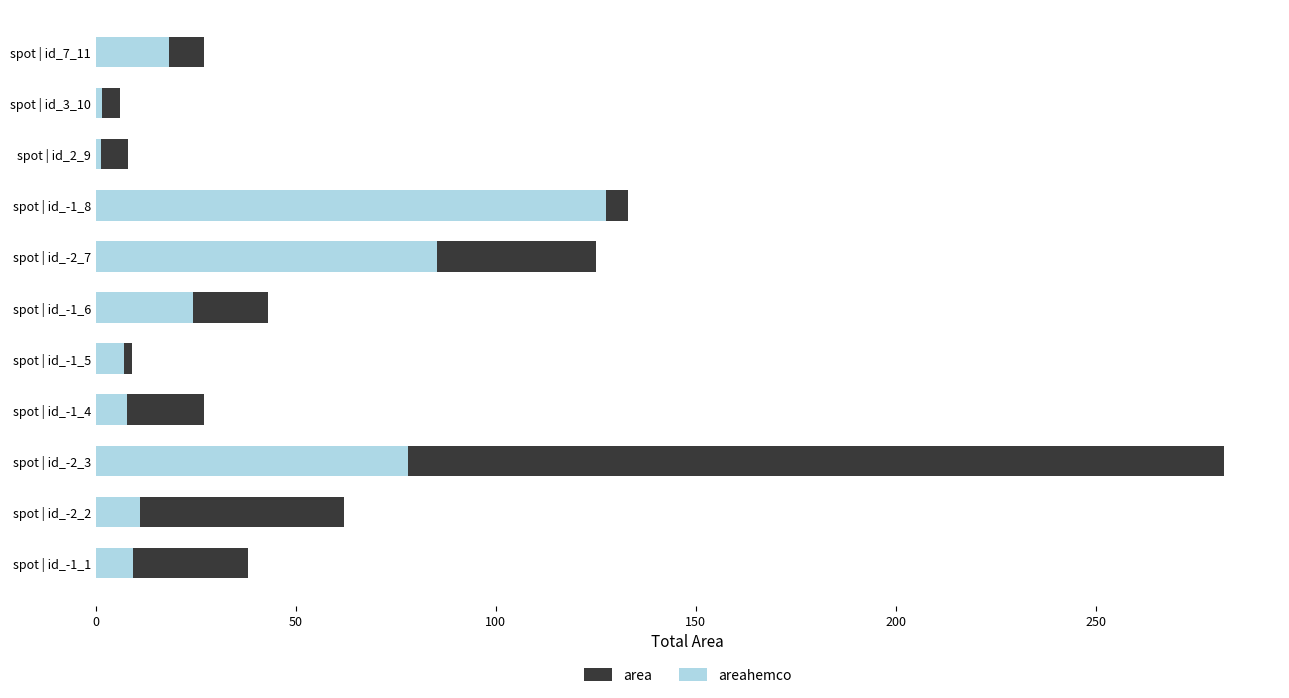

Which has a higher value, spot | id_-1_1 or spot | id_-2_3?

spot | id_-2_3